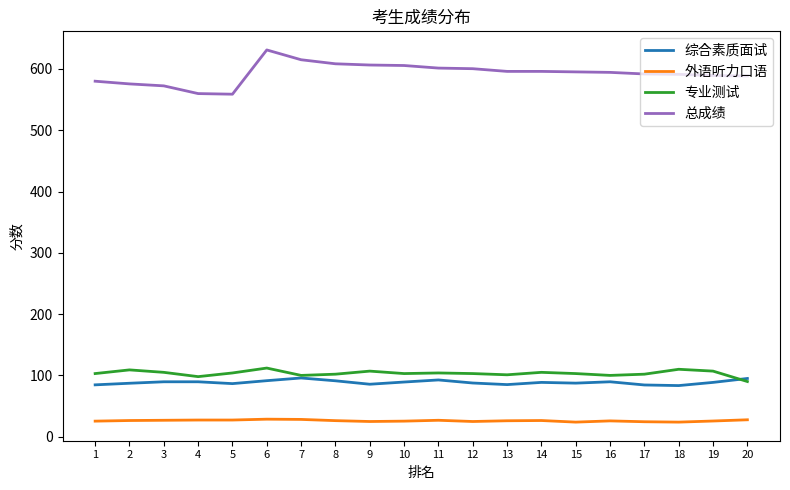

Is it true that 专业测试 equals 107.0 at 9?

True